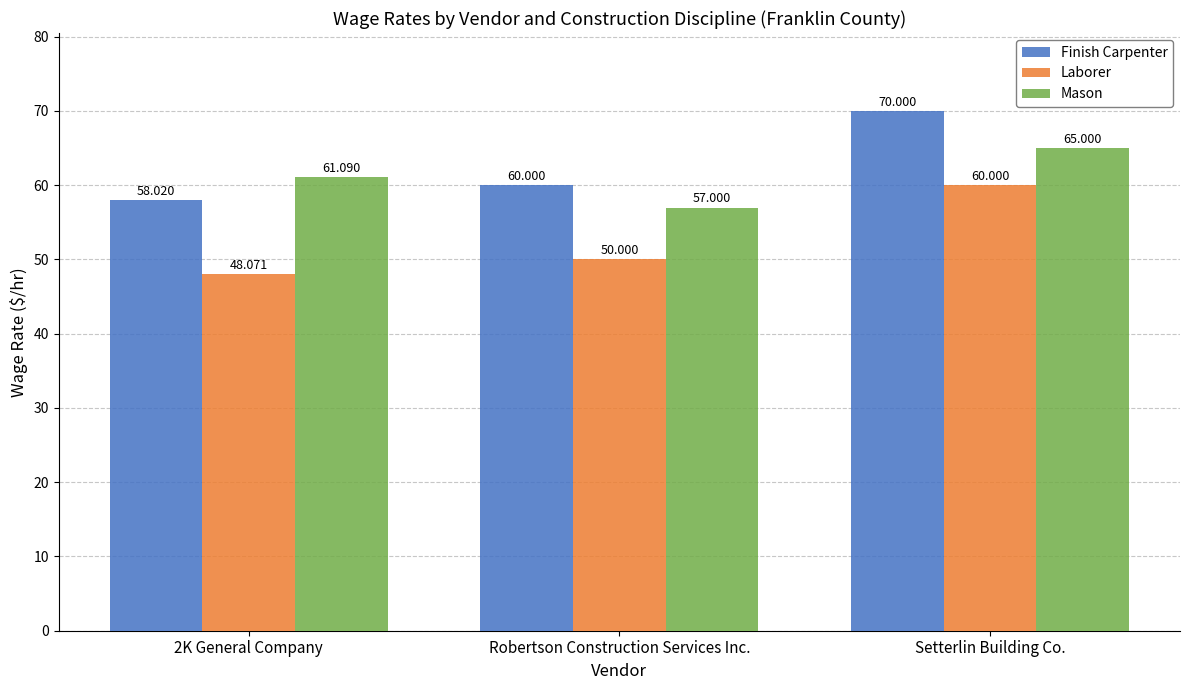

Rank the series by their maximum value, from lowest to highest.

Laborer, Mason, Finish Carpenter